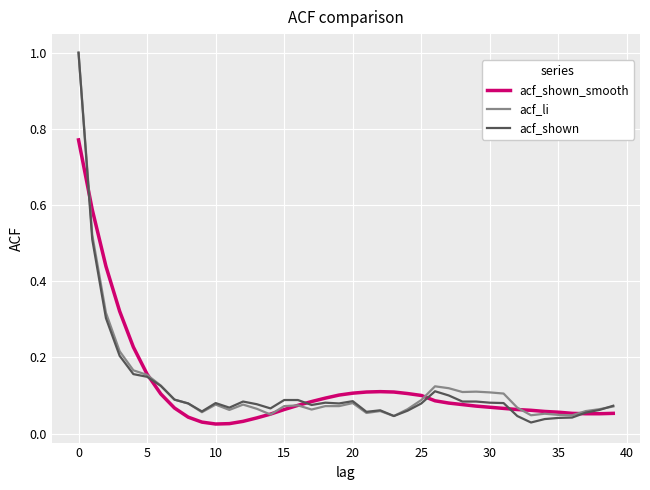

What is the maximum value for acf_shown?

1.0